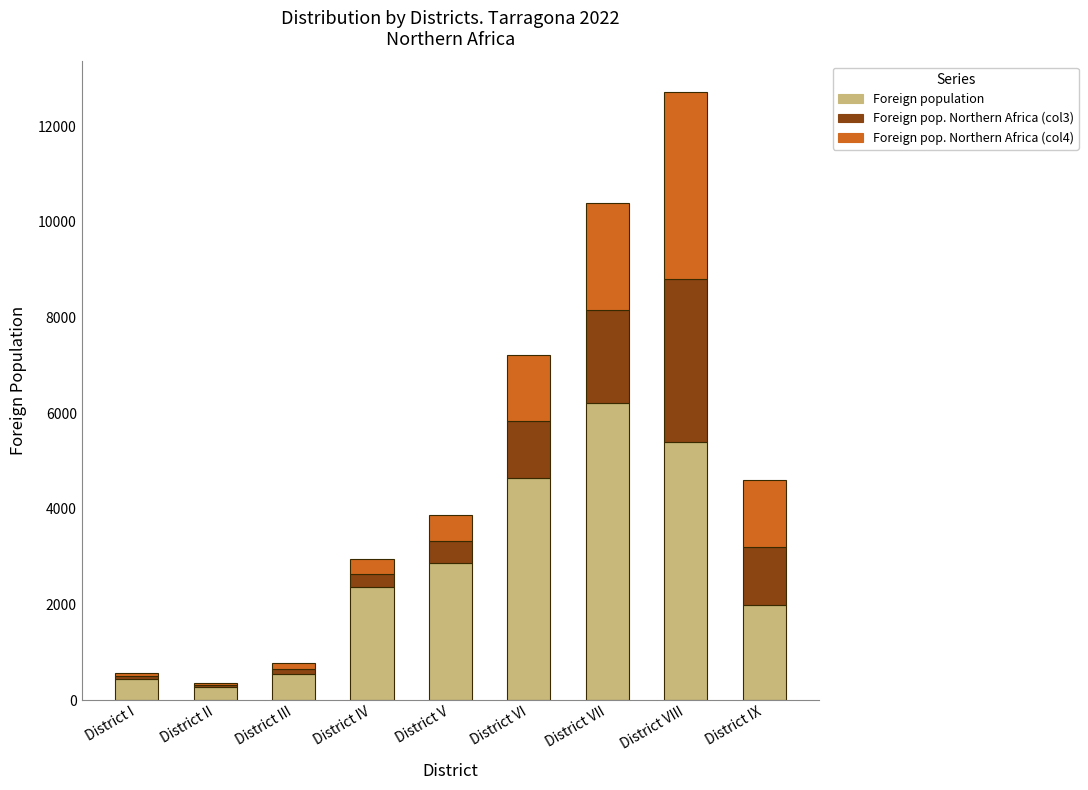

Reading left to right, list the values for the Foreign population series.

District I=437	District II=279	District III=553	District IV=2371	District V=2857	District VI=4655	District VII=6215	District VIII=5406	District IX=1984